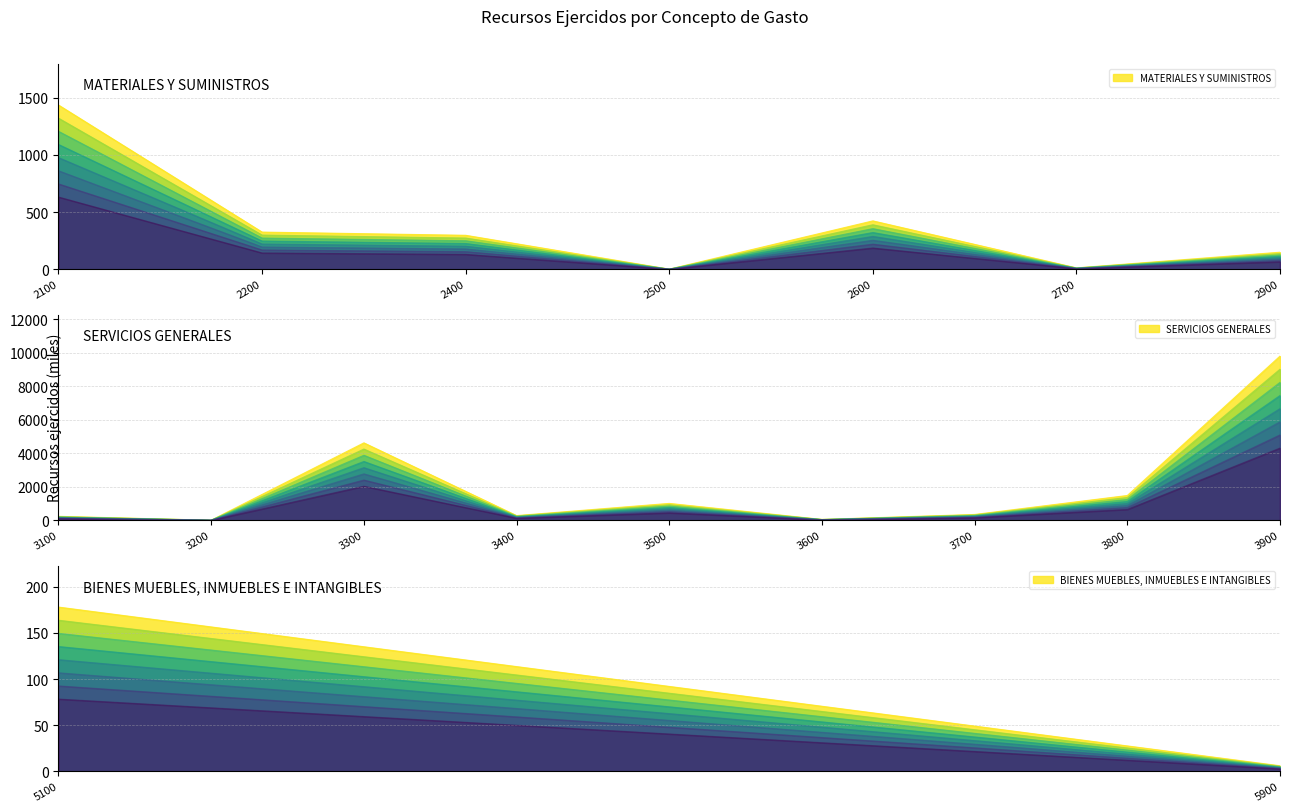

Is it true that MATERIALES Y SUMINISTROS equals -911 at 3300?

False